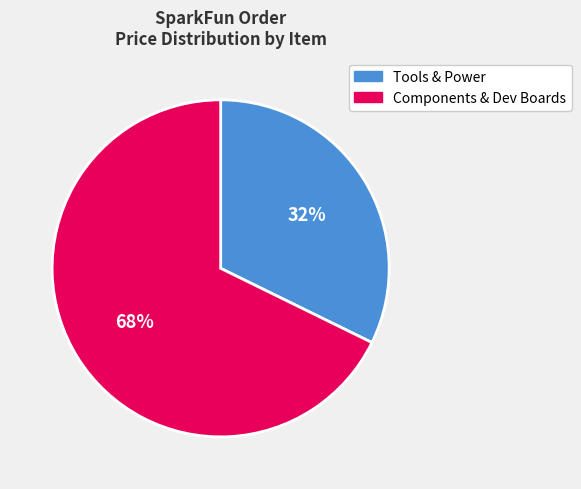

To the nearest percent, what is the average slice percentage?

50%